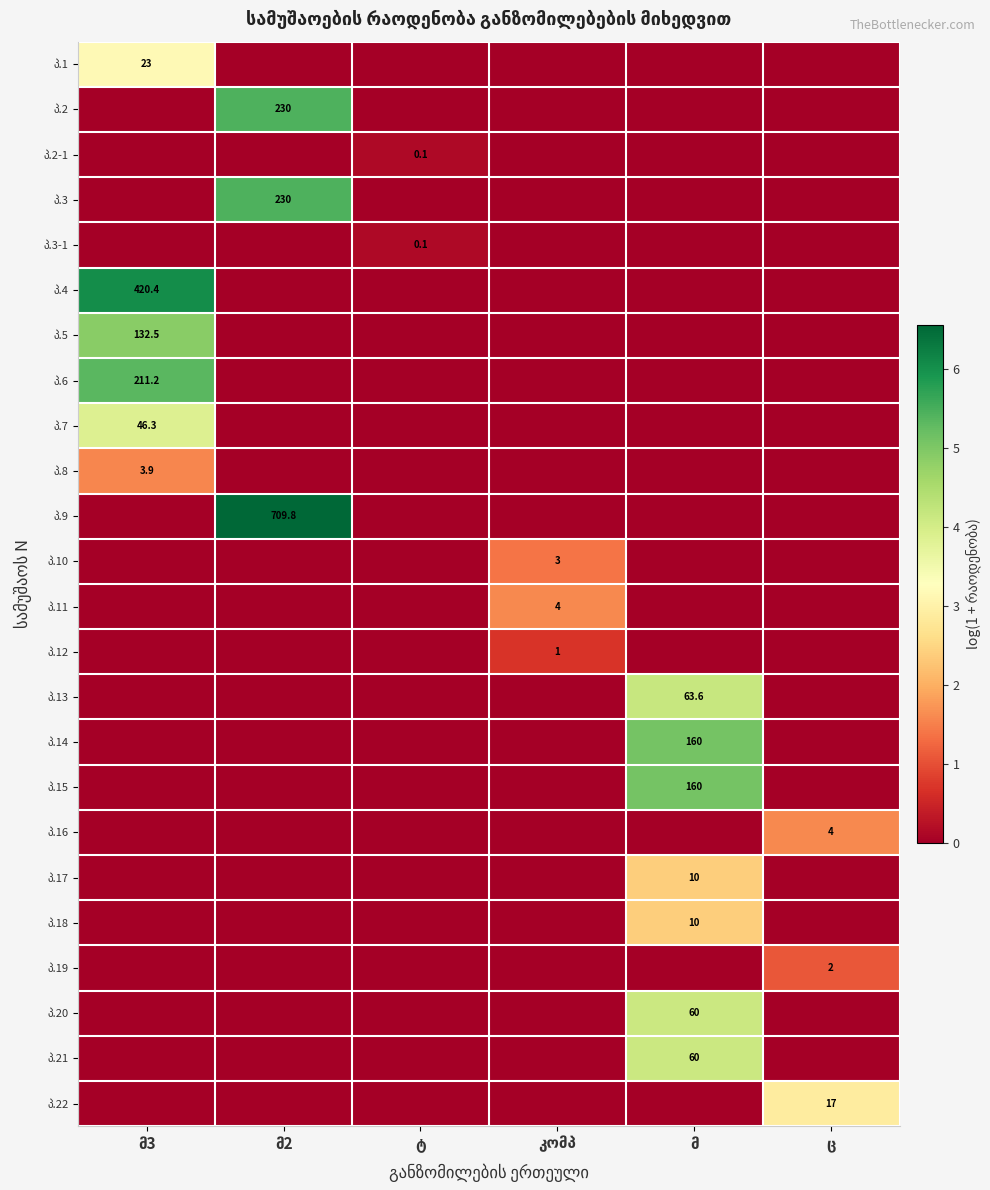

True or false: პ.6 has a value of -3.7 at ც.

False